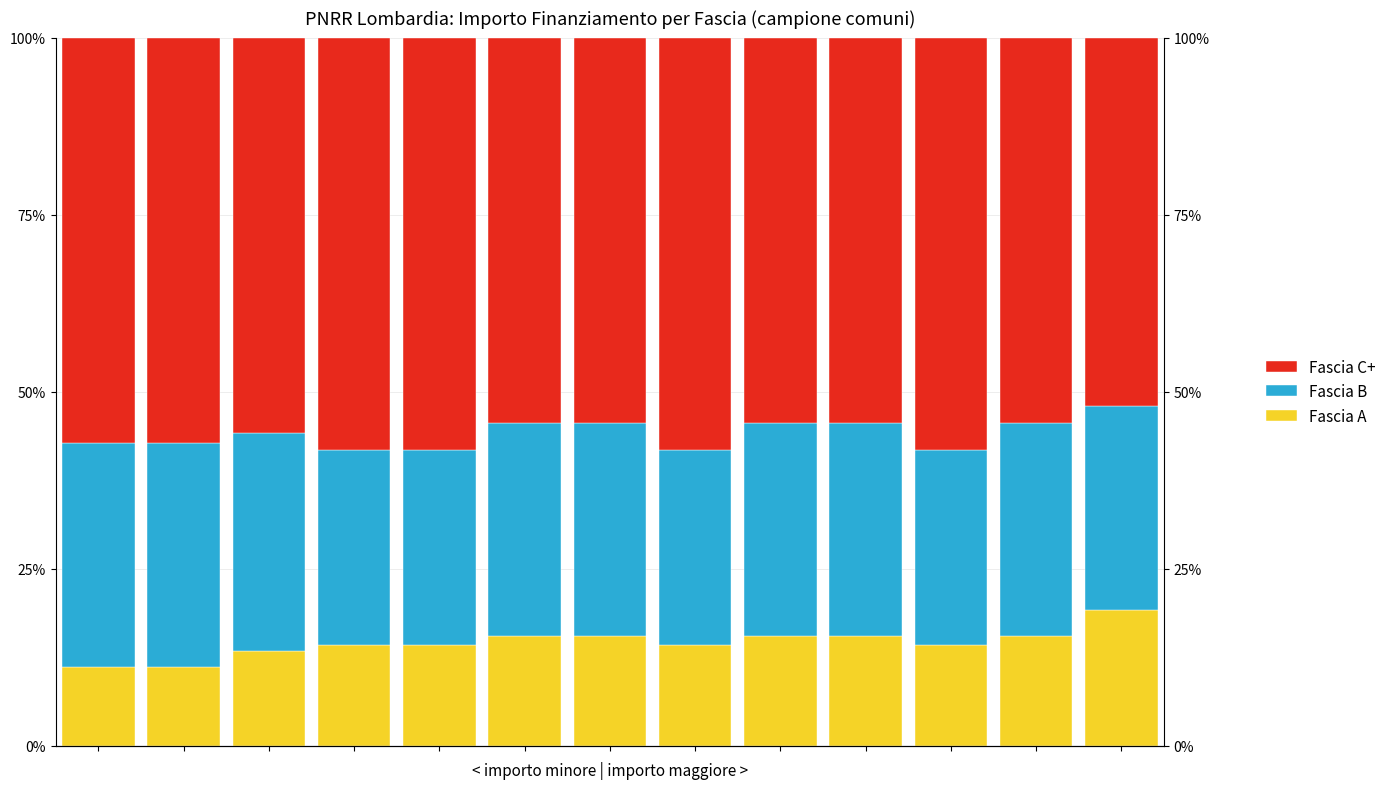

Between 5 and 12, which series saw the biggest shift?

Fascia A